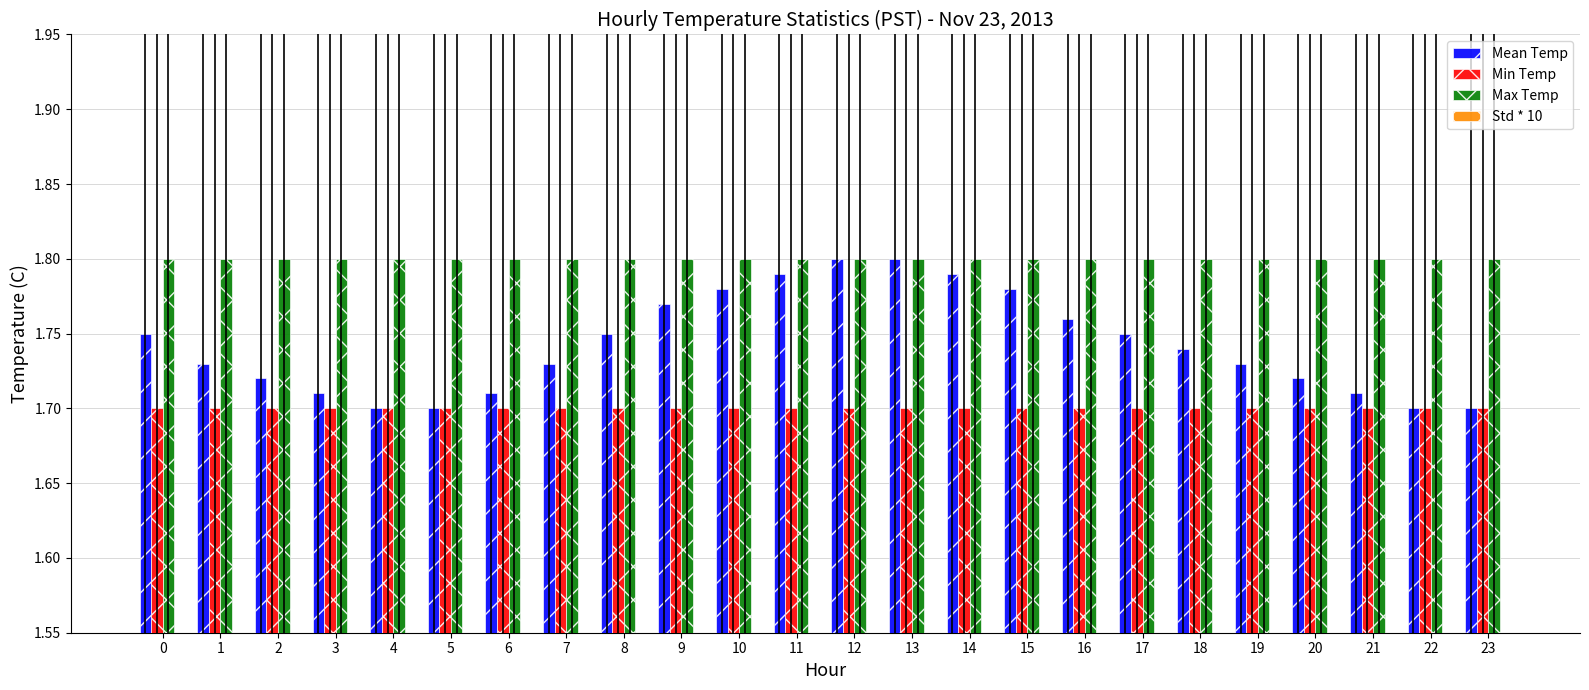

What value does the Std * 10 series have at 11?

0.5